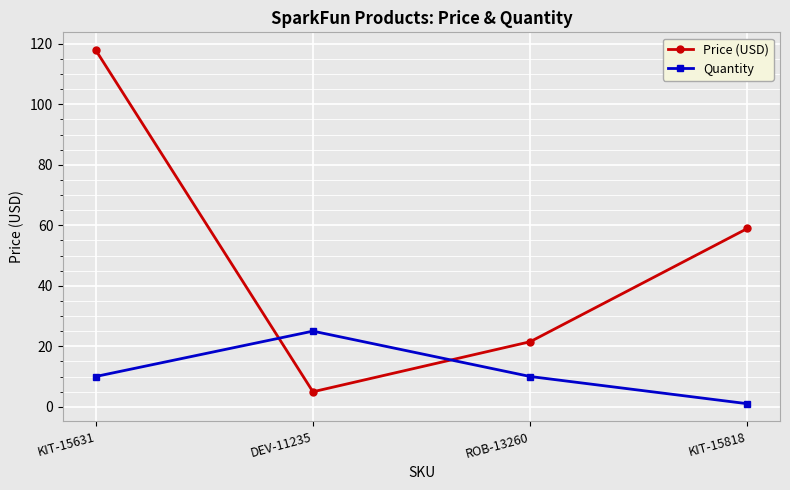

What value does the Quantity series have at KIT-15631?

10.0